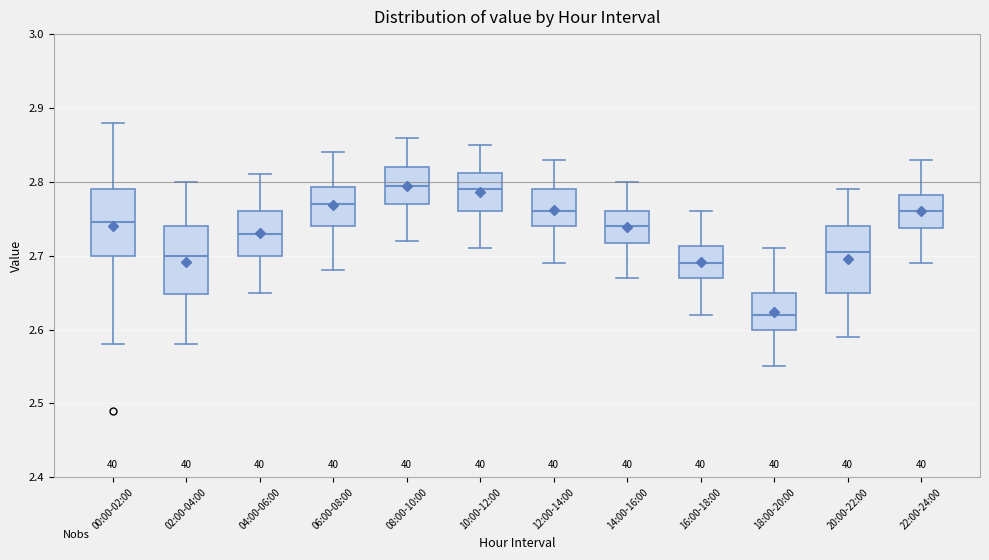

Reading left to right, read every box against the y-axis: the position of its median line, the range the box covers, and the ends of its whiskers. The values are not printed on the chart, so give them approximately, as read against the axis.

00:00-02:00: median 2.75, box 2.70 to 2.79, whiskers 2.58 to 2.88
02:00-04:00: median 2.70, box 2.65 to 2.74, whiskers 2.58 to 2.80
04:00-06:00: median 2.73, box 2.70 to 2.76, whiskers 2.65 to 2.81
06:00-08:00: median 2.77, box 2.74 to 2.79, whiskers 2.68 to 2.84
08:00-10:00: median 2.80, box 2.77 to 2.82, whiskers 2.72 to 2.86
10:00-12:00: median 2.79, box 2.76 to 2.81, whiskers 2.71 to 2.85
12:00-14:00: median 2.76, box 2.74 to 2.79, whiskers 2.69 to 2.83
14:00-16:00: median 2.74, box 2.72 to 2.76, whiskers 2.67 to 2.80
16:00-18:00: median 2.69, box 2.67 to 2.71, whiskers 2.62 to 2.76
18:00-20:00: median 2.62, box 2.60 to 2.65, whiskers 2.55 to 2.71
20:00-22:00: median 2.71, box 2.65 to 2.74, whiskers 2.59 to 2.79
22:00-24:00: median 2.76, box 2.74 to 2.78, whiskers 2.69 to 2.83